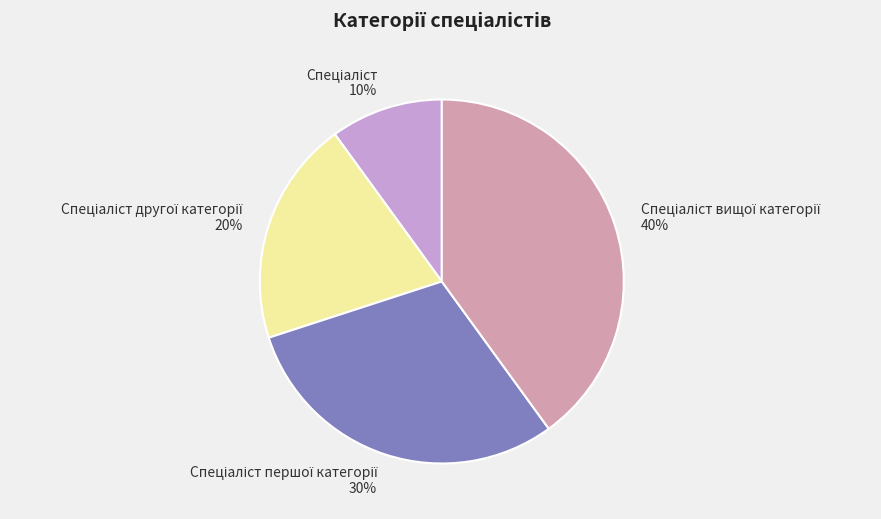

Is there a majority slice in this chart?

No